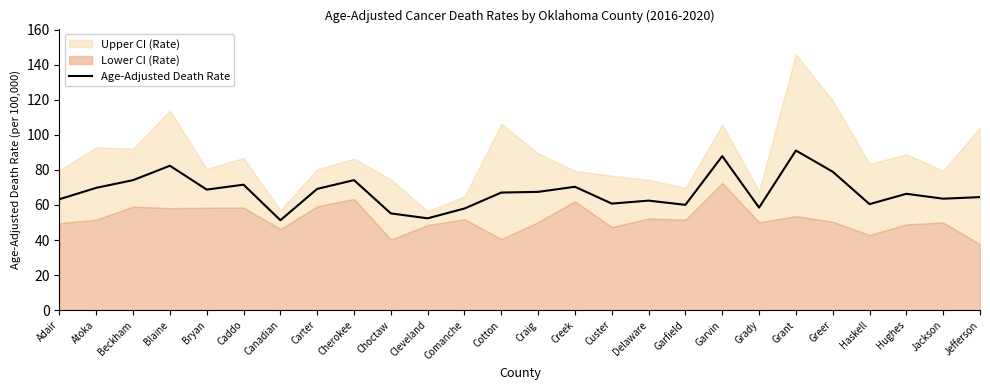

List the labels in order of value, smallest first.

Canadian, Cleveland, Choctaw, Comanche, Grady, Garfield, Haskell, Custer, Delaware, Adair, Jackson, Jefferson, Hughes, Cotton, Craig, Bryan, Carter, Atoka, Creek, Caddo, Beckham, Cherokee, Greer, Blaine, Garvin, Grant